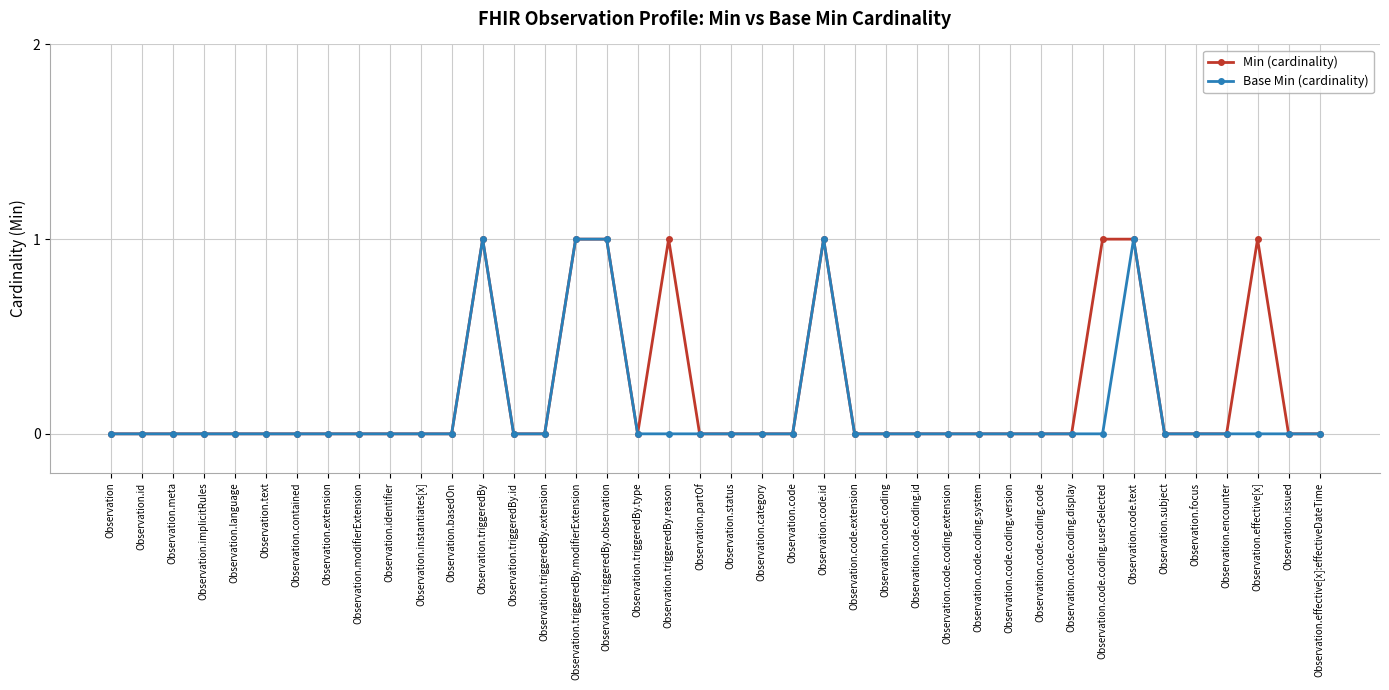

Reading left to right, transcribe all the data shown in this chart.

Min (cardinality): 0	0	0	0	0	0	0	0	0	0	0	0	1	0	0	1	1	0	1	0	0	0	0	1	0	0	0	0	0	0	0	0	1	1	0	0	0	1	0	0
Base Min (cardinality): 0	0	0	0	0	0	0	0	0	0	0	0	1	0	0	1	1	0	0	0	0	0	0	1	0	0	0	0	0	0	0	0	0	1	0	0	0	0	0	0